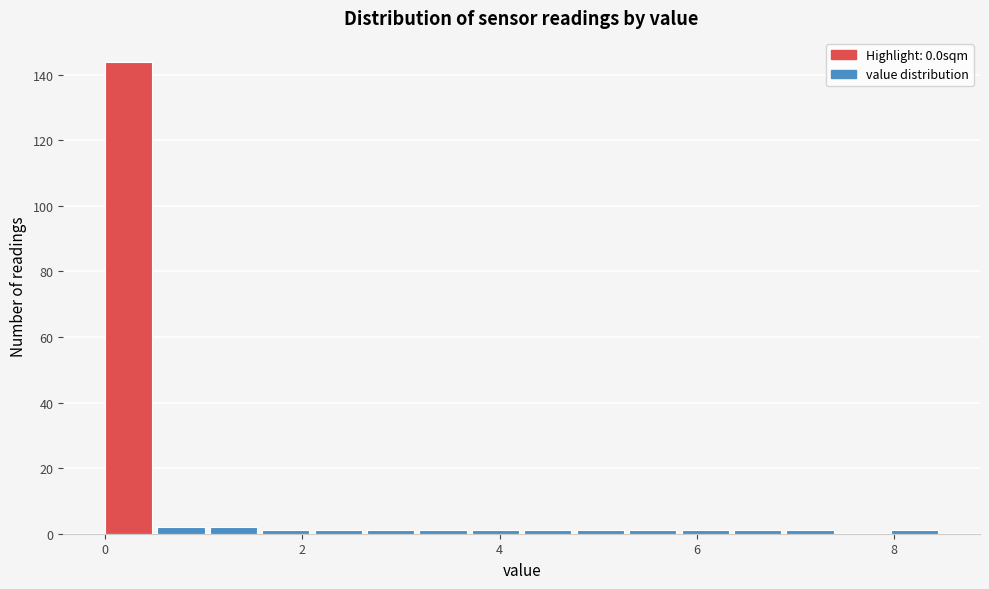

Around what value on the x-axis is the tallest bar? Give the approximate position of its centre, as read against the axis.

0.2